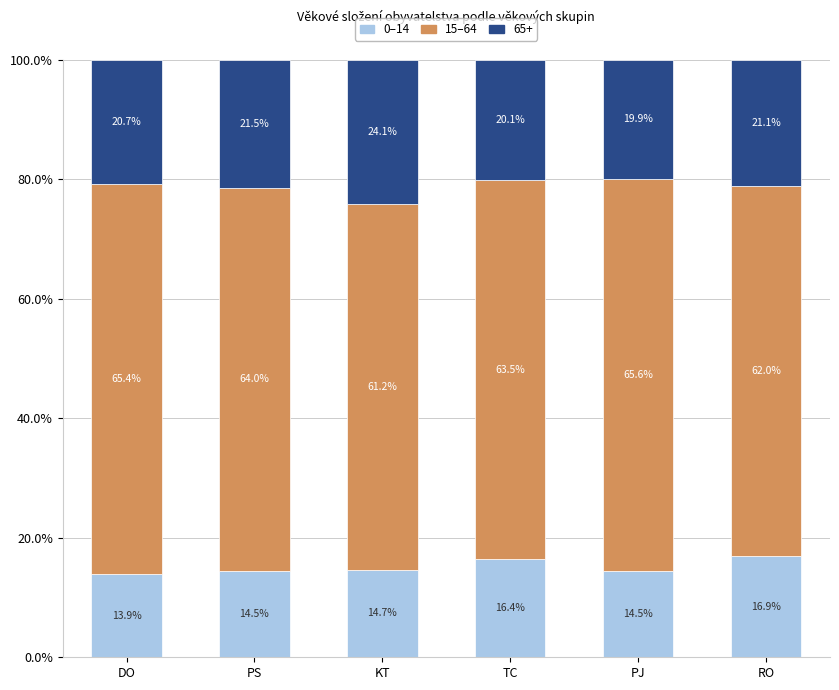

What is the maximum value for 0–14?

16.9